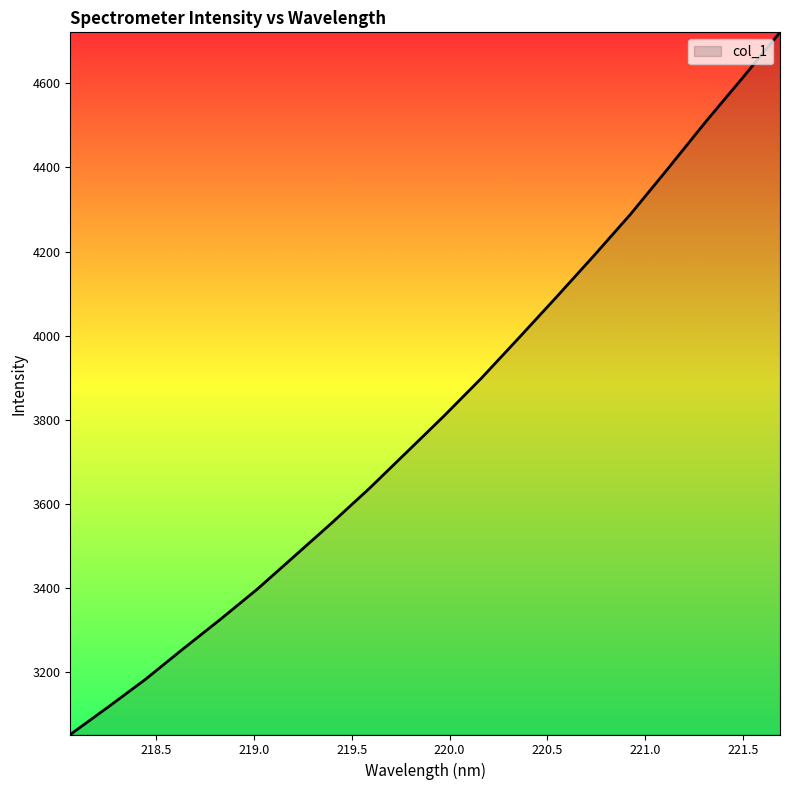

What is the difference between the maximum and minimum values?

1669.2